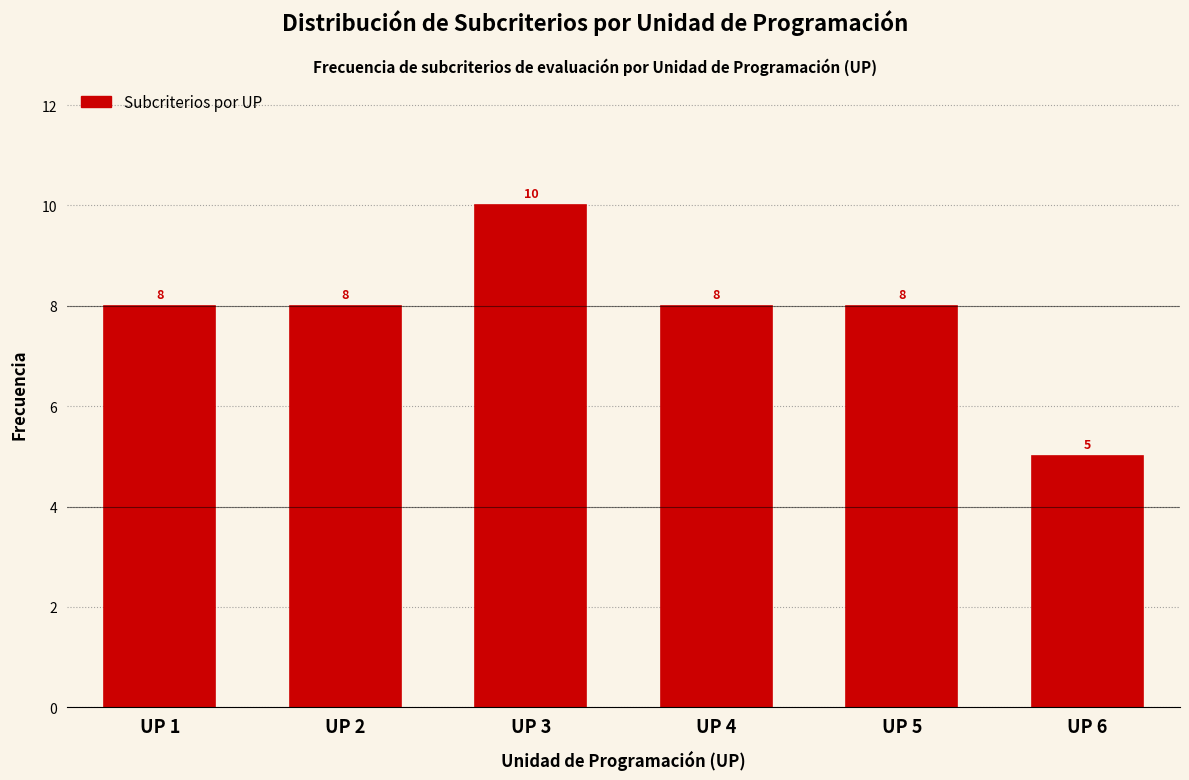

Reading left to right, list all the values displayed in this chart.

8	8	10	8	8	5